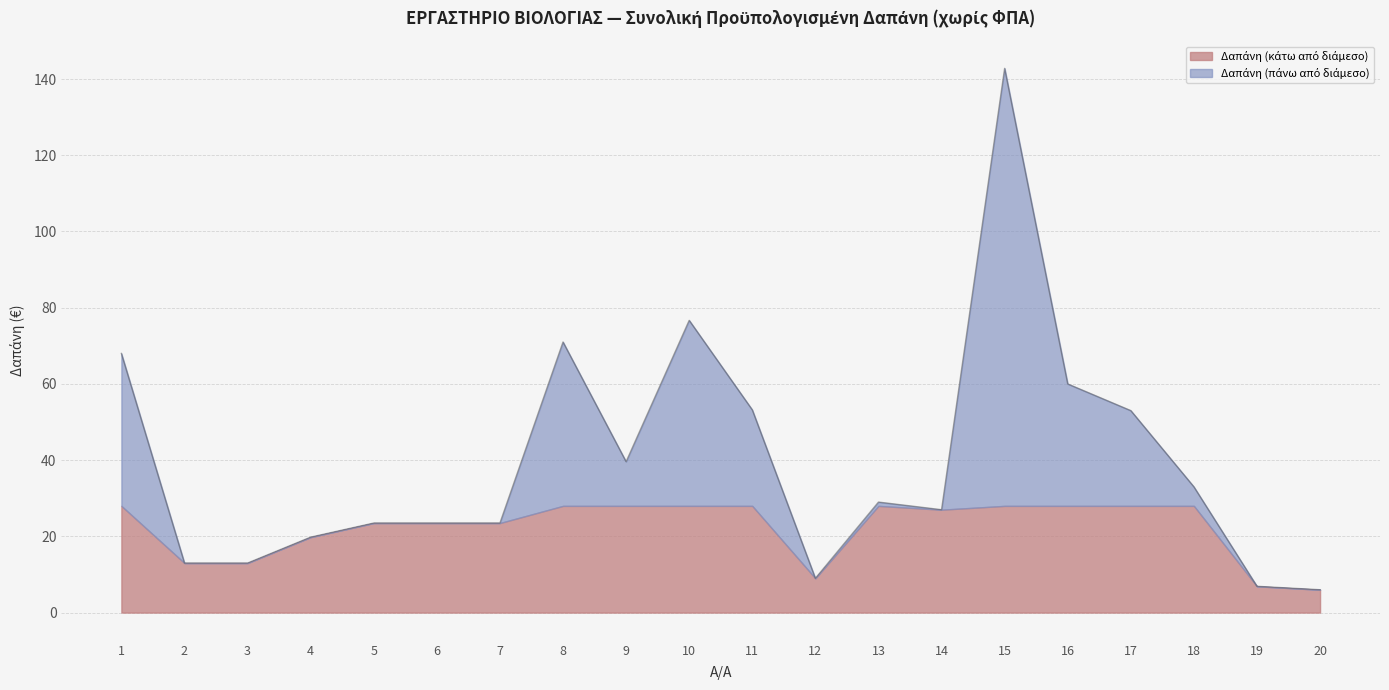

What is the value of the 11th point from the left?

53.2